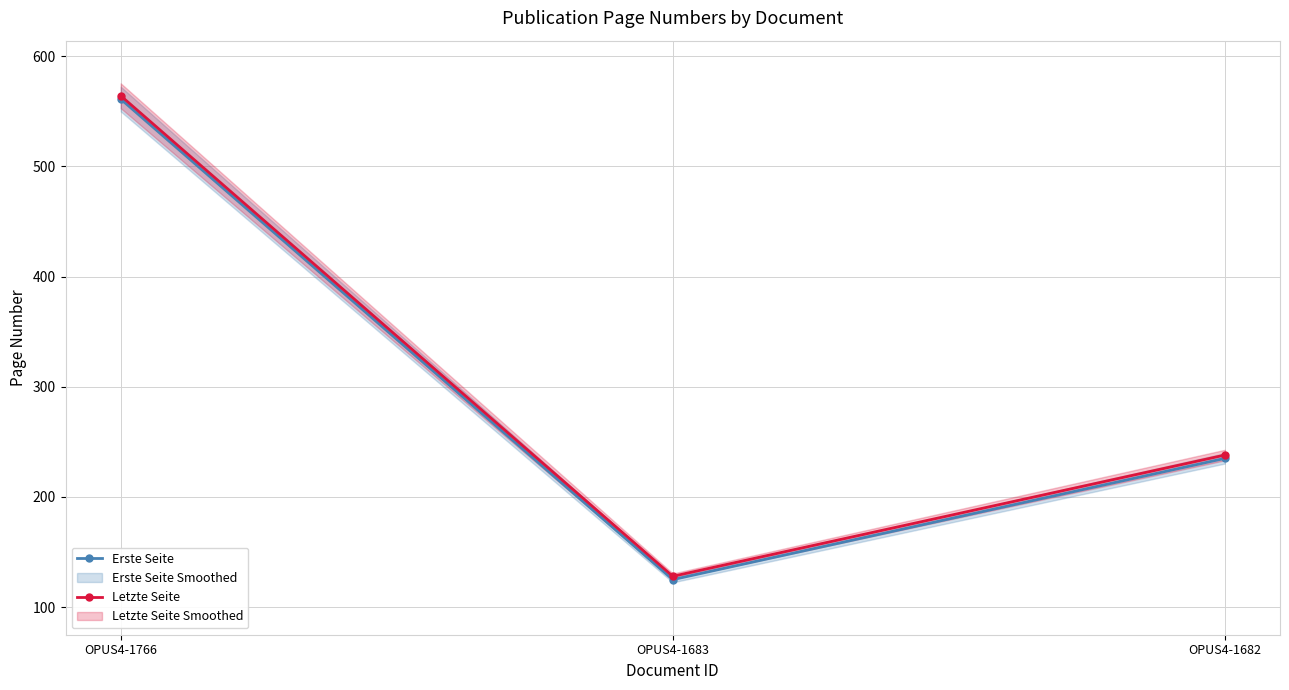

At which category is the sum across all series the highest?

OPUS4-1766